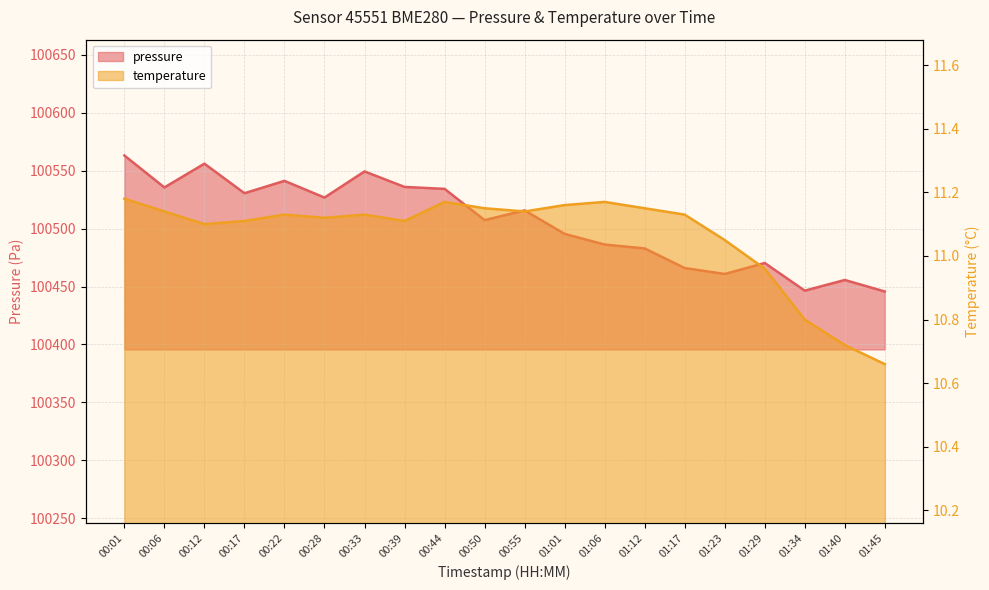

Reading right to left, transcribe all the data shown in this chart.

pressure: 100445.7	100455.7	100446.4	100470.3	100460.8	100466.0	100482.9	100486.2	100495.4	100515.7	100507.3	100534.3	100536.0	100549.4	100526.8	100541.2	100530.6	100556.1	100535.6	100563.1
temperature: 10.7	10.7	10.8	11.0	11.1	11.1	11.2	11.2	11.2	11.1	11.2	11.2	11.1	11.1	11.1	11.1	11.1	11.1	11.1	11.2